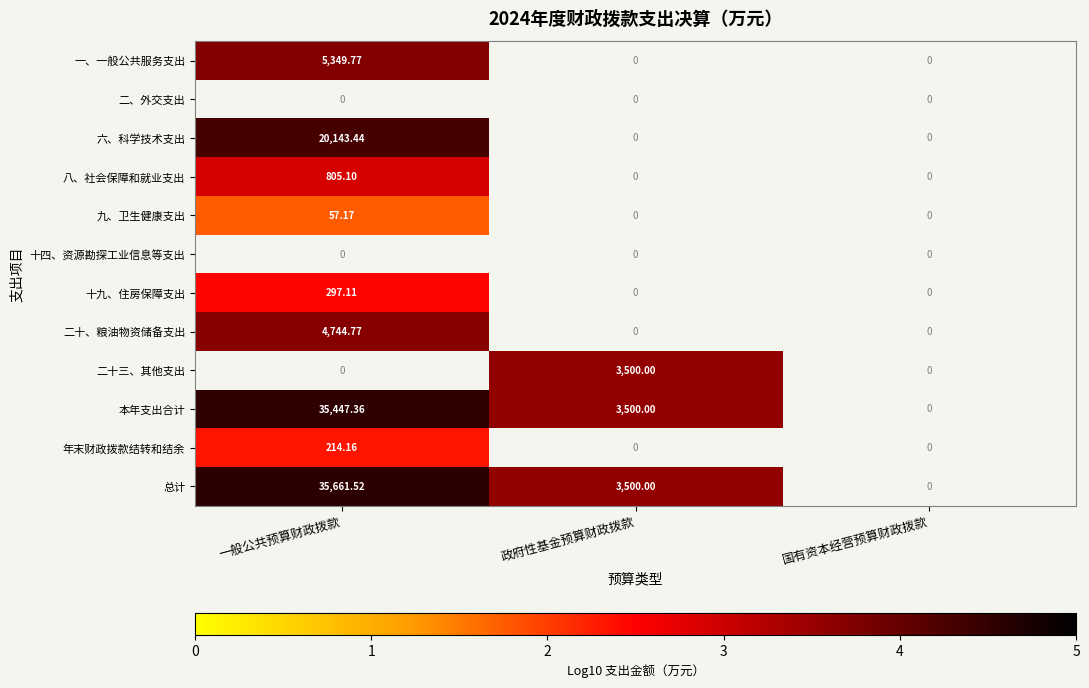

Which category has the highest value across all series?

一般公共预算财政拨款